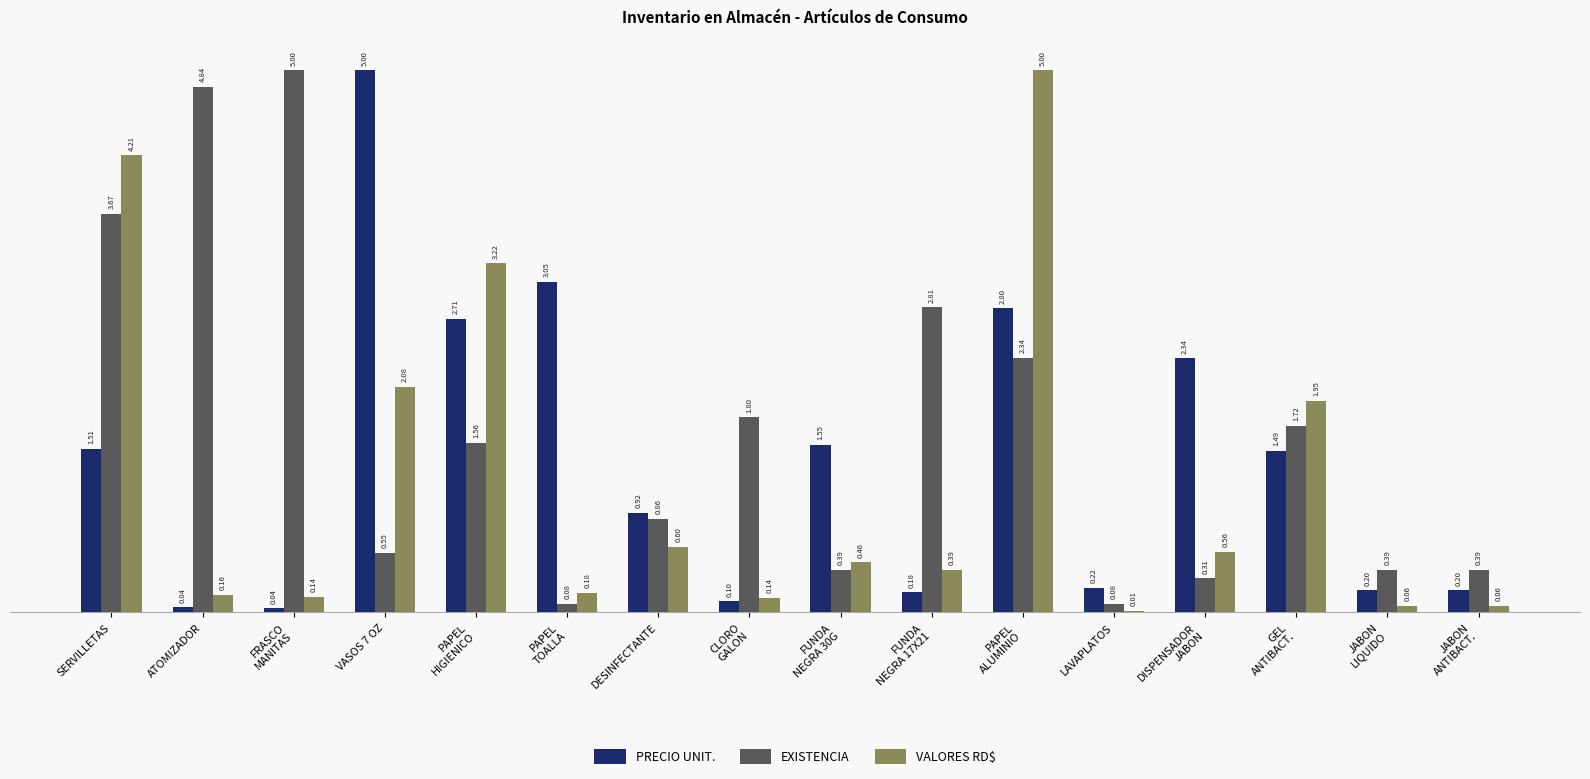

At which label does EXISTENCIA first exceed 1?

SERVILLETAS